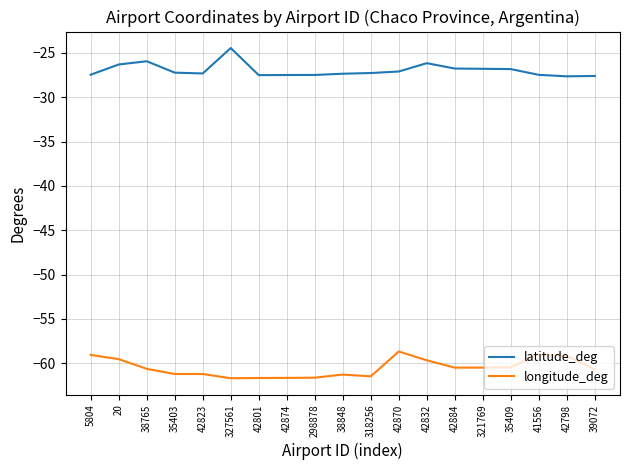

What is the difference between the longitude_deg values at 42884 and 327561?

1.2